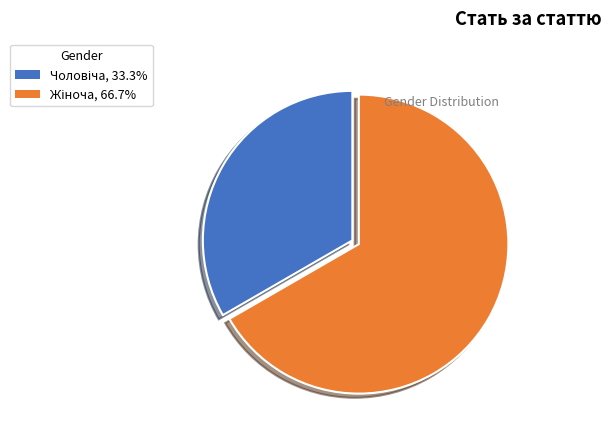

Does any single category account for the majority?

Yes